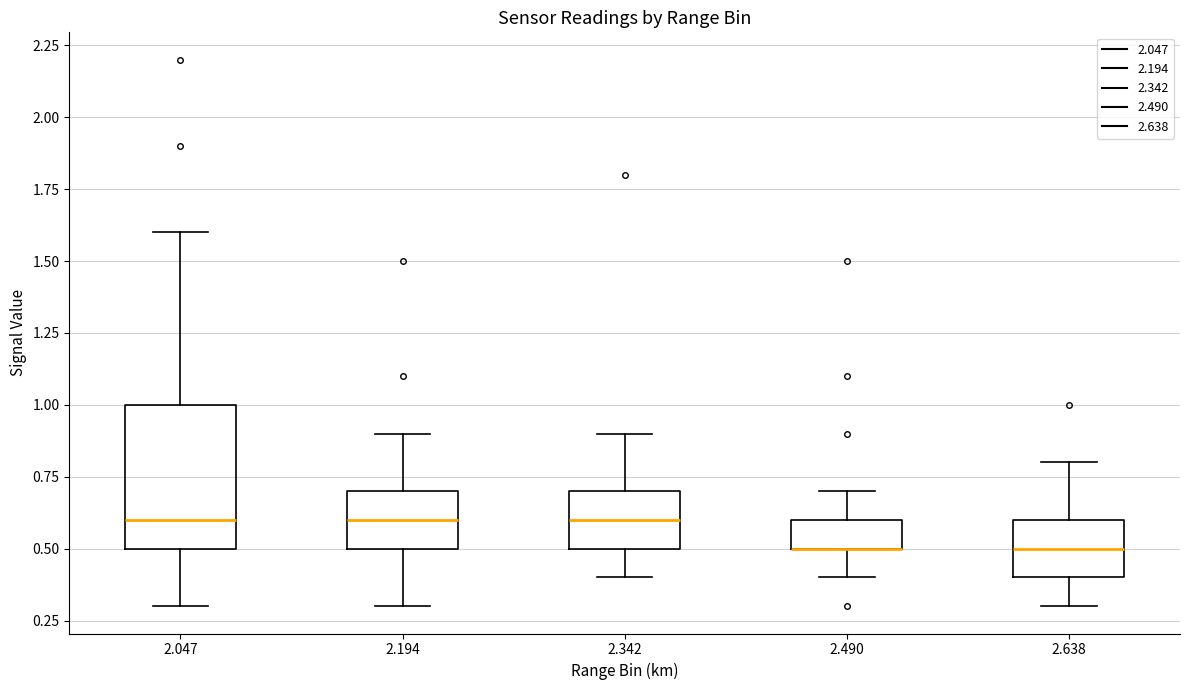

Reading left to right, transcribe this box plot: for each box, give where its median line is, the range the box spans, and where its two whiskers end, as read against the y-axis. The values are not printed on the chart, so give them approximately, as read against the axis.

2.047: median 0.6, box 0.5 to 1.0, whiskers 0.3 to 1.6
2.194: median 0.6, box 0.5 to 0.7, whiskers 0.3 to 0.9
2.342: median 0.6, box 0.5 to 0.7, whiskers 0.4 to 0.9
2.490: median 0.5 (drawn on the box's lower edge), box 0.5 to 0.6, whiskers 0.4 to 0.7
2.638: median 0.5, box 0.4 to 0.6, whiskers 0.3 to 0.8